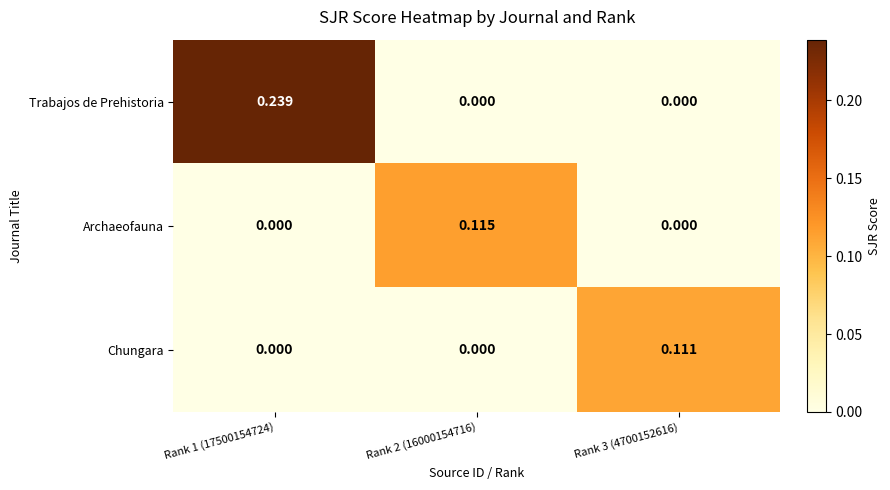

List the series in order of their peak value, highest first.

Trabajos de Prehistoria, Archaeofauna, Chungara